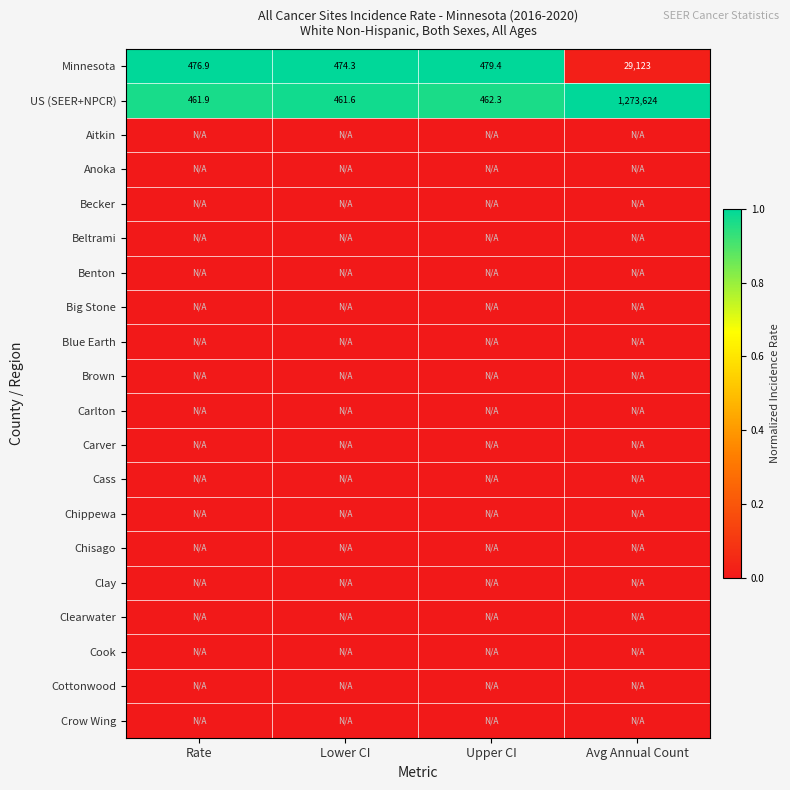

At which label is US (SEER+NPCR) closest to 637042?

Upper CI